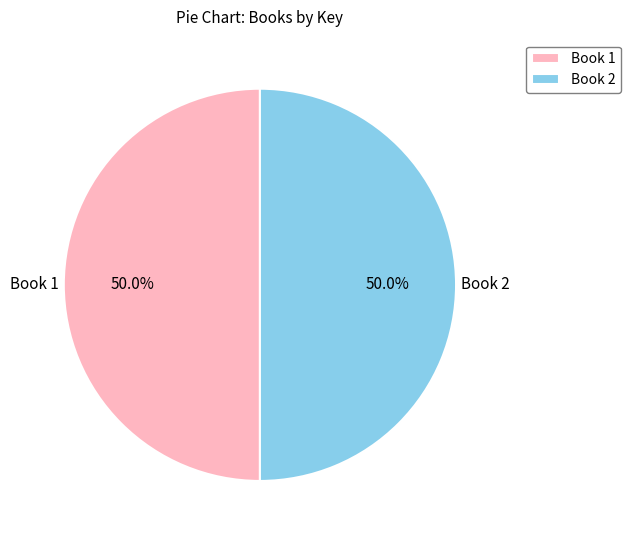

Approximately how many times larger is the value at Book 1 compared to Book 2?

1.0